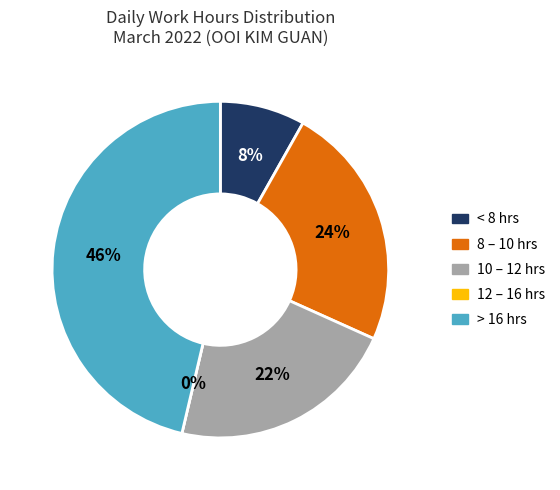

The Day 8 slice represents 3% of the pie. True or false?

False